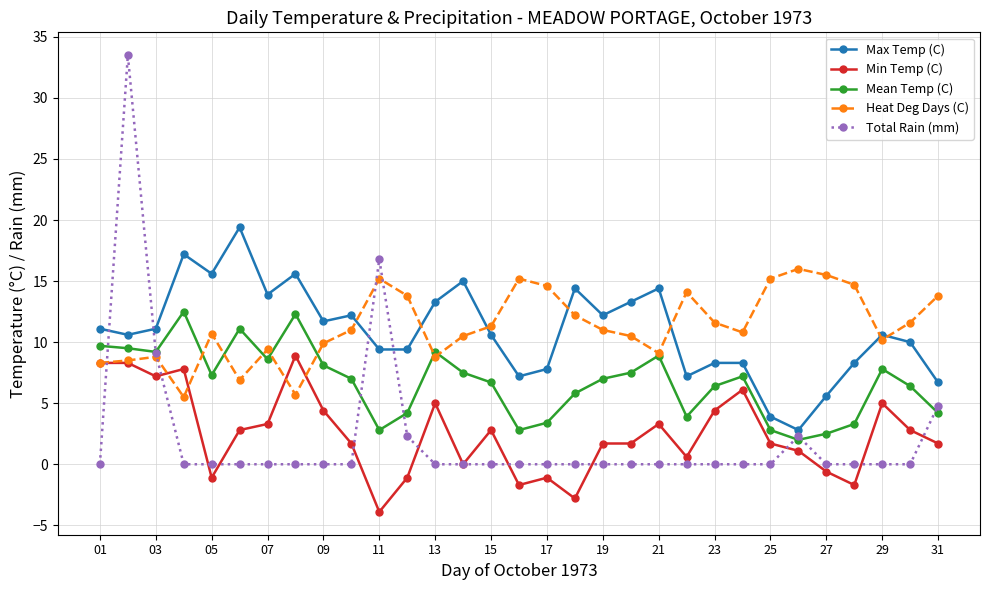

True or false: Mean Temp (C) has more than 0 points higher than both neighbors.

True